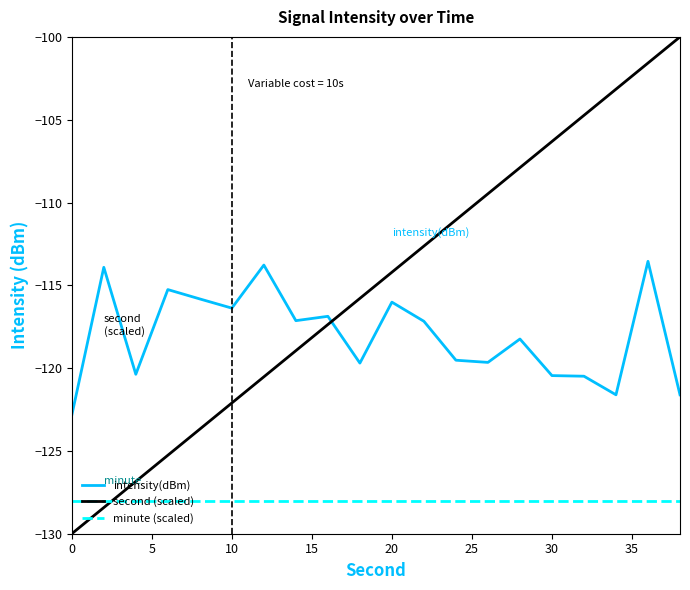

What are all the series names shown in the legend?

intensity(dBm), second (scaled), minute (scaled)